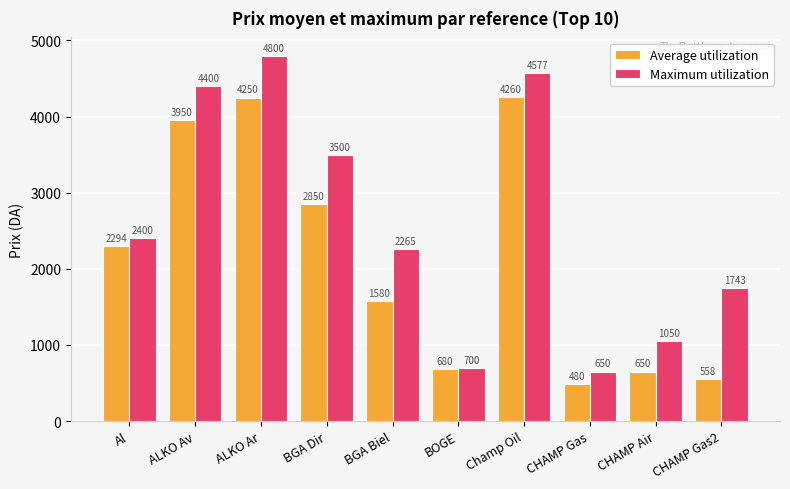

What is the difference between the second highest and second lowest values in the Maximum utilization series?

3876.9